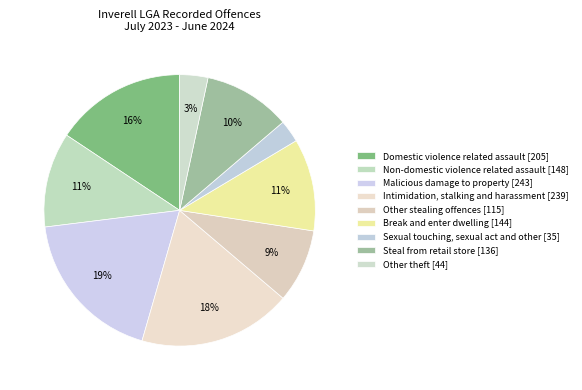

Count the number of slices in the pie.

9